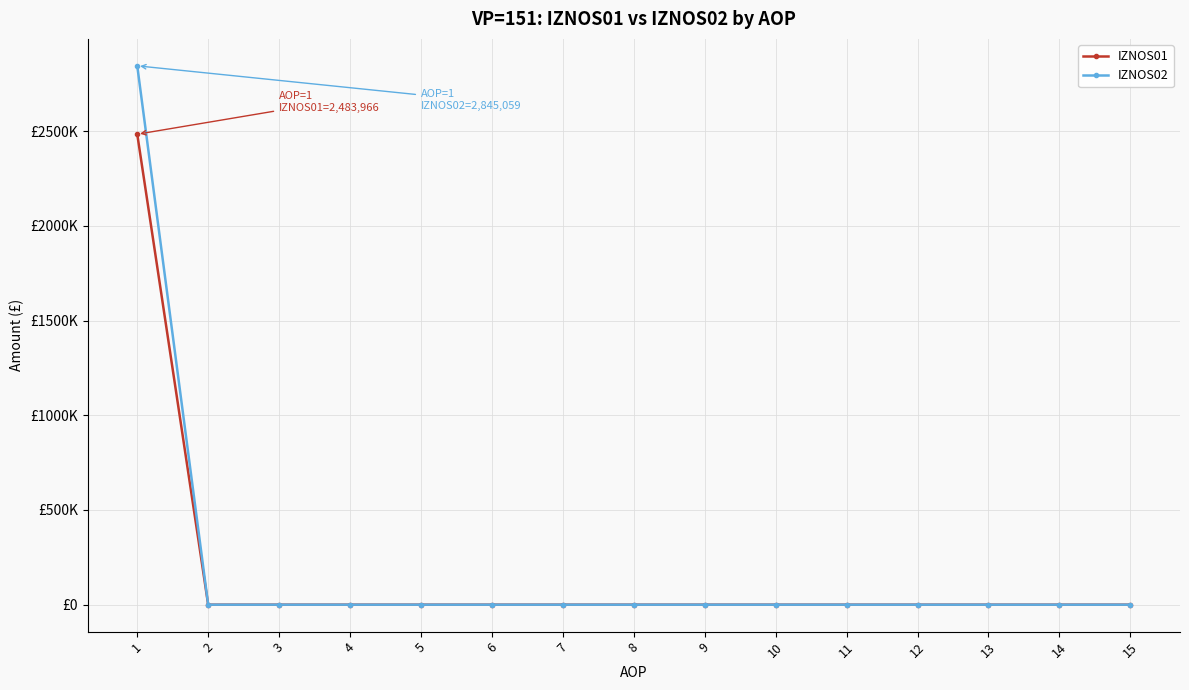

Is this an area chart (filled region under the line)?

No